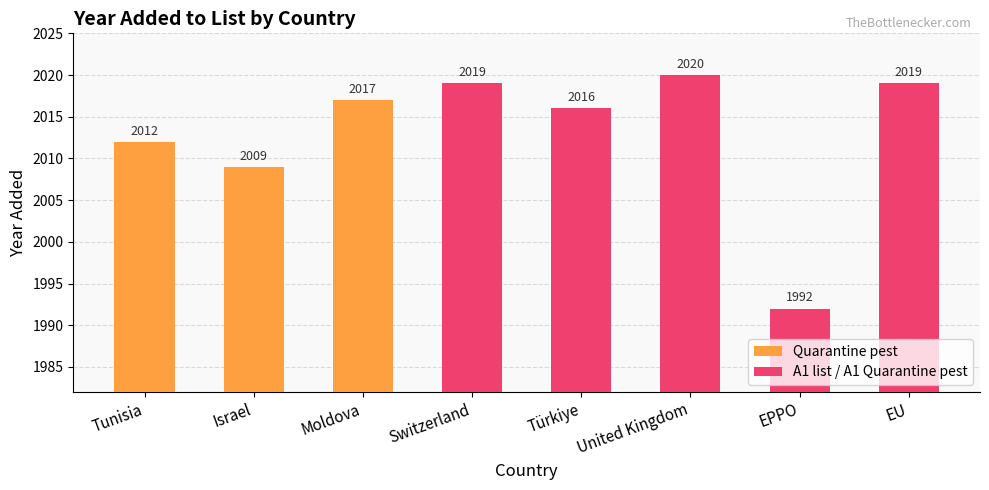

What is the sum of the Quarantine pest values at Moldova and Israel?

4026